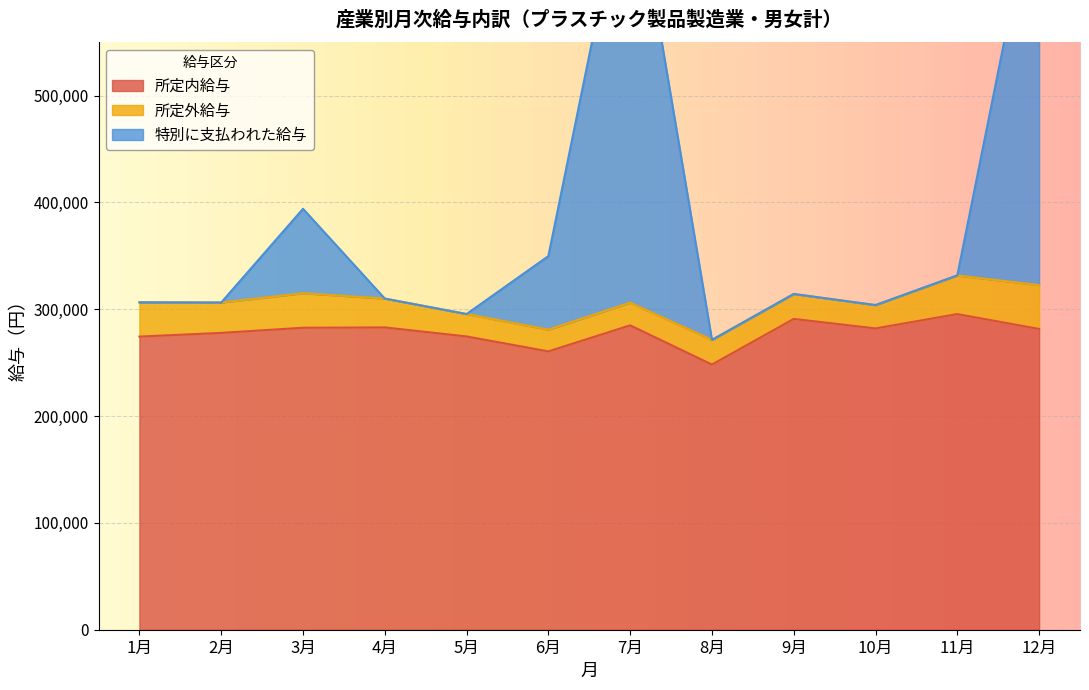

Which series has the largest range (max minus min)?

特別に支払われた給与